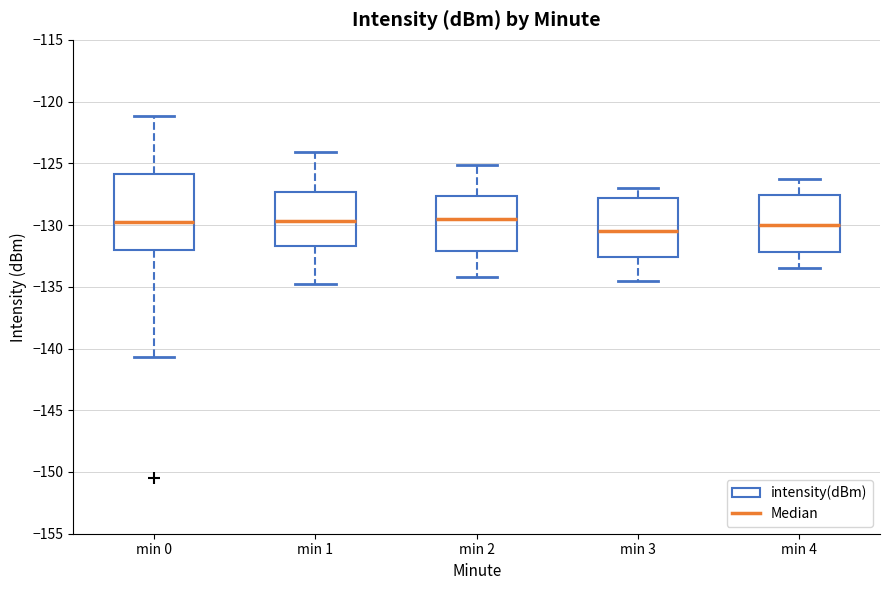

Reading left to right, transcribe this box plot: for each box, give where its median line is, the range the box spans, and where its two whiskers end, as read against the y-axis. The values are not printed on the chart, so give them approximately, as read against the axis.

min 0: median -129.5, box -132.0 to -126.0, whiskers -140.5 to -121.0
min 1: median -129.5, box -131.5 to -127.5, whiskers -135.0 to -124.0
min 2: median -129.5, box -132.0 to -127.5, whiskers -134.0 to -125.0
min 3: median -130.5, box -132.5 to -128.0, whiskers -134.5 to -127.0
min 4: median -130.0, box -132.0 to -127.5, whiskers -133.5 to -126.5